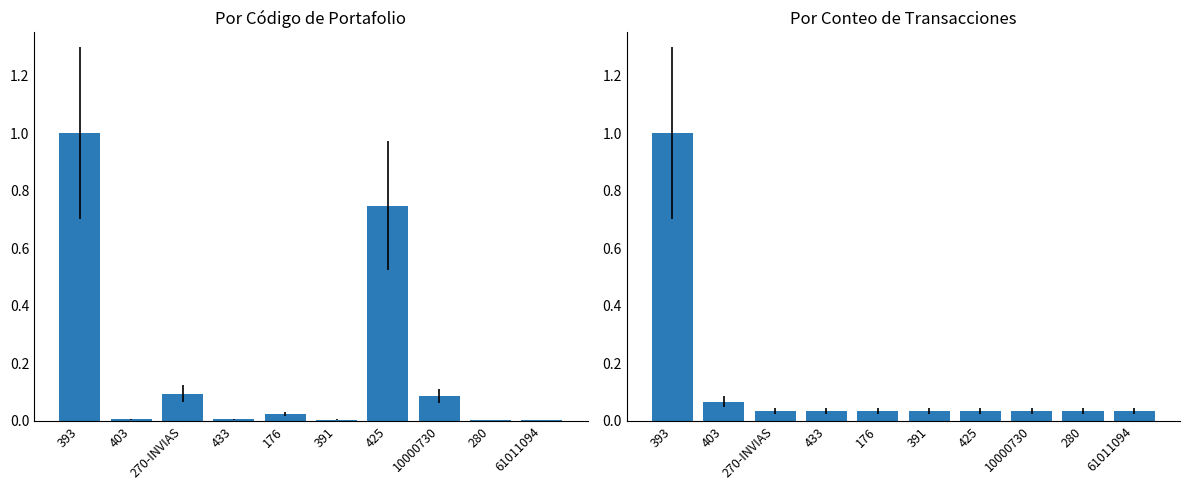

List the series in order of their peak value, highest first.

Valor Factura (normalizado), Conteo (normalizado)